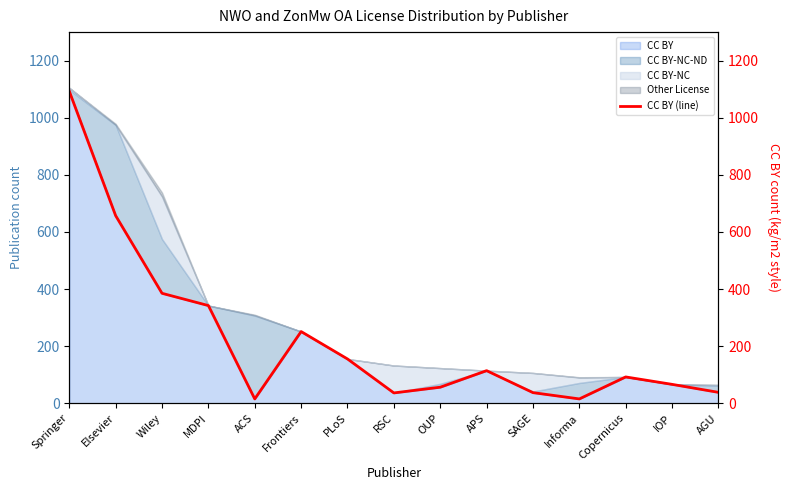

List the labels in order of value, smallest first.

ACS, Informa, RSC, SAGE, AGU, OUP, IOP, Copernicus, APS, PLoS, Frontiers, MDPI, Wiley, Elsevier, Springer